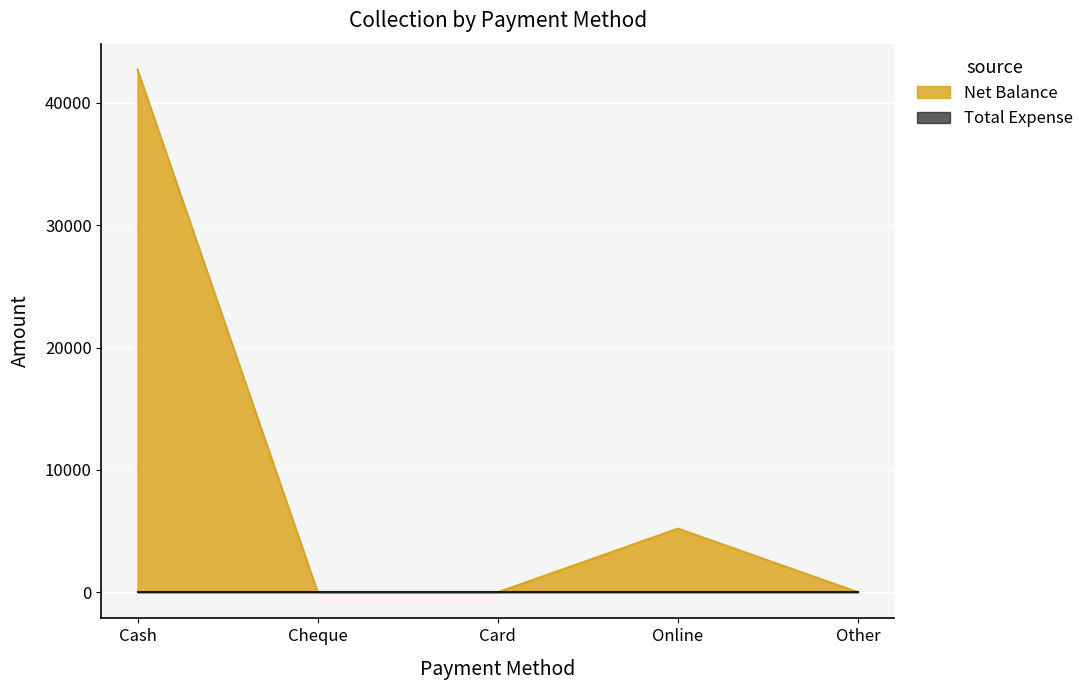

What is the average value?

9580